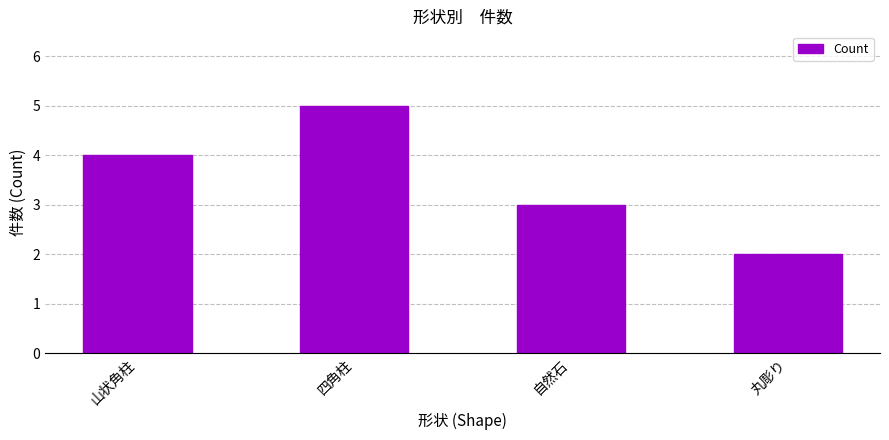

Is it true that the value at 丸彫り is 3?

False